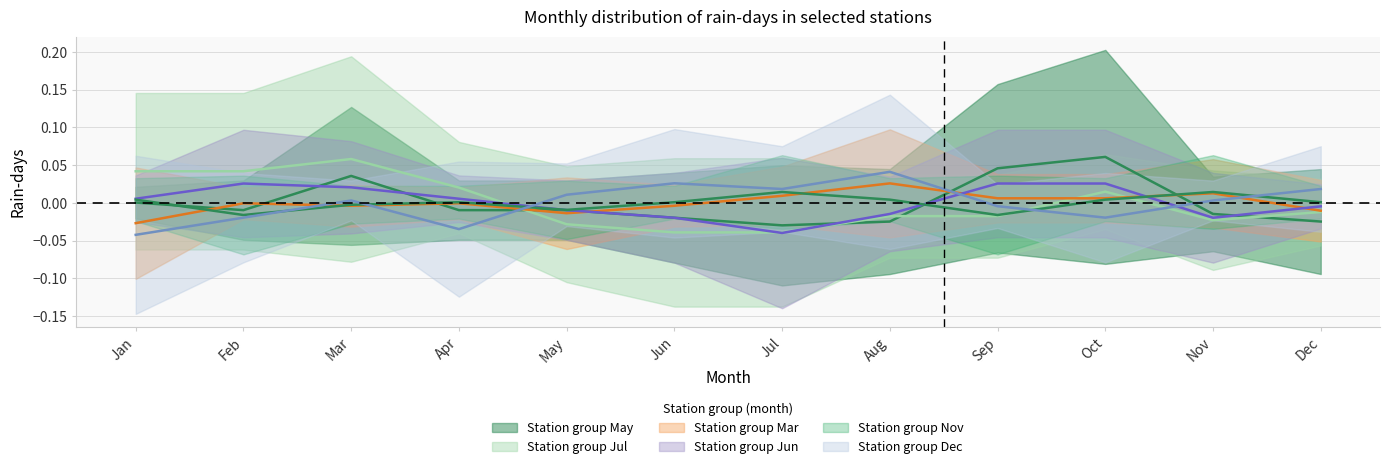

What is the difference between the second highest and minimum values in the Jul series?

0.1